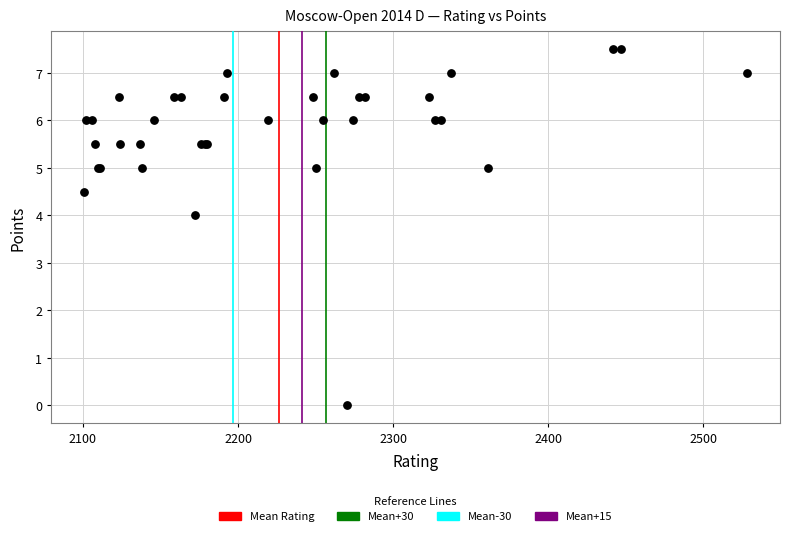

What Y value in the scatter plot is closest to 3?

4.0